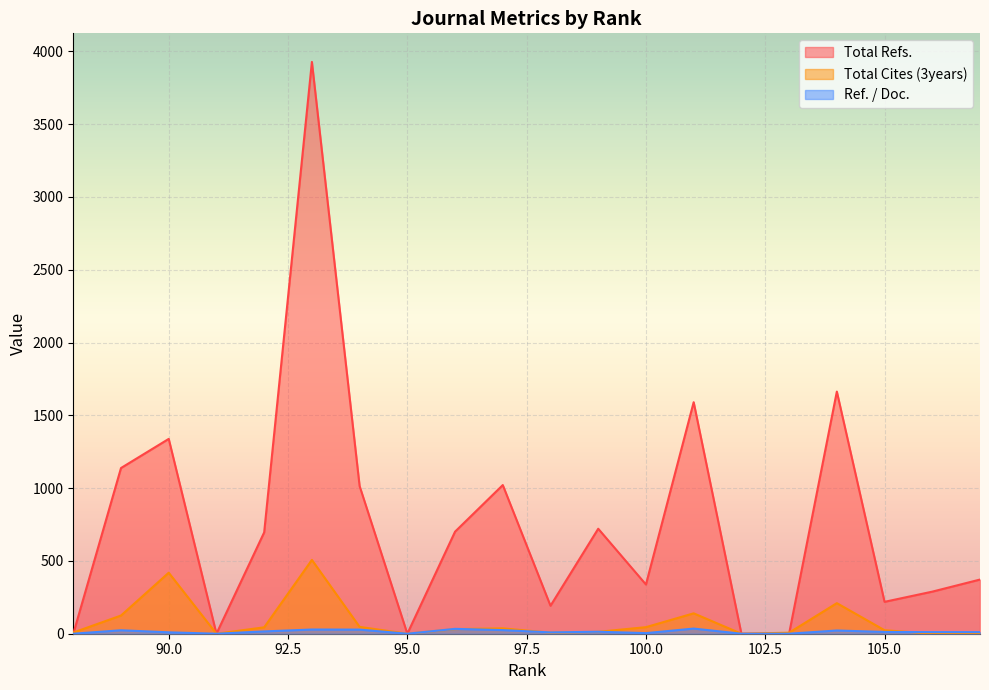

What is the total value across all series at 94?

1089.2